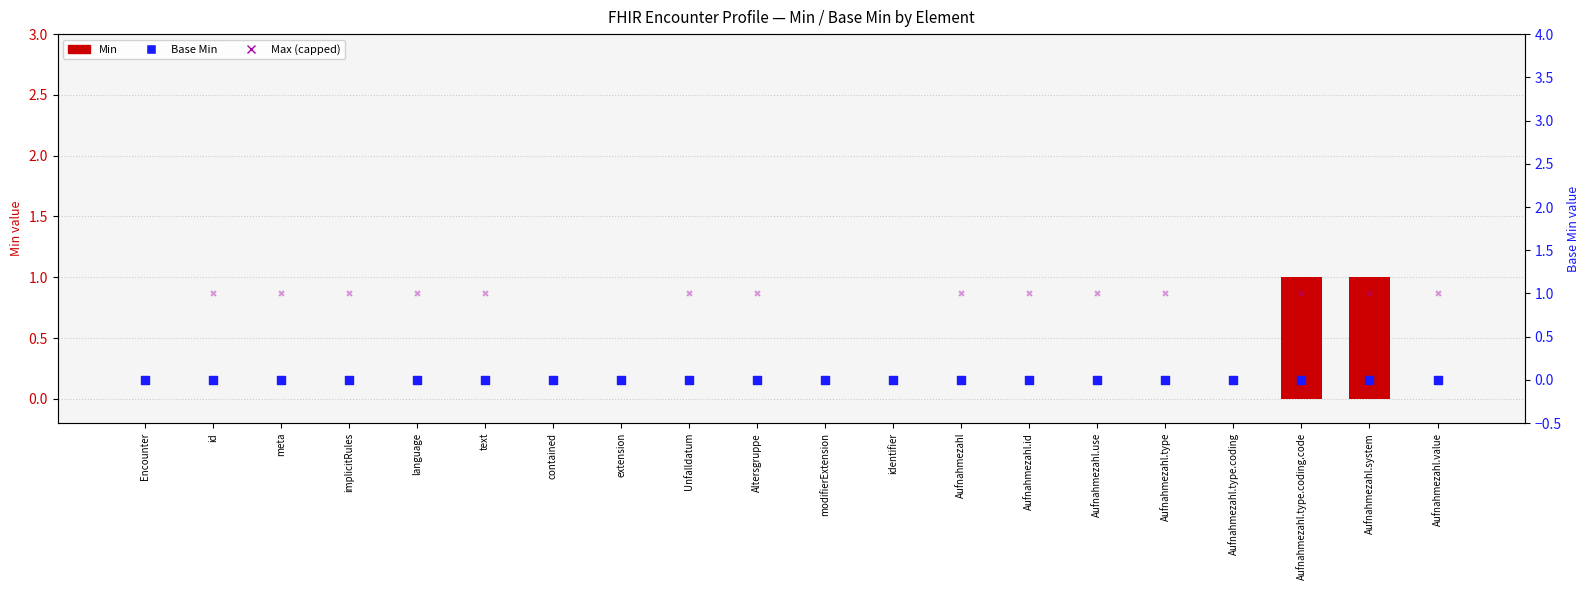

Which series has the largest total across all categories?

Max (capped at 15)